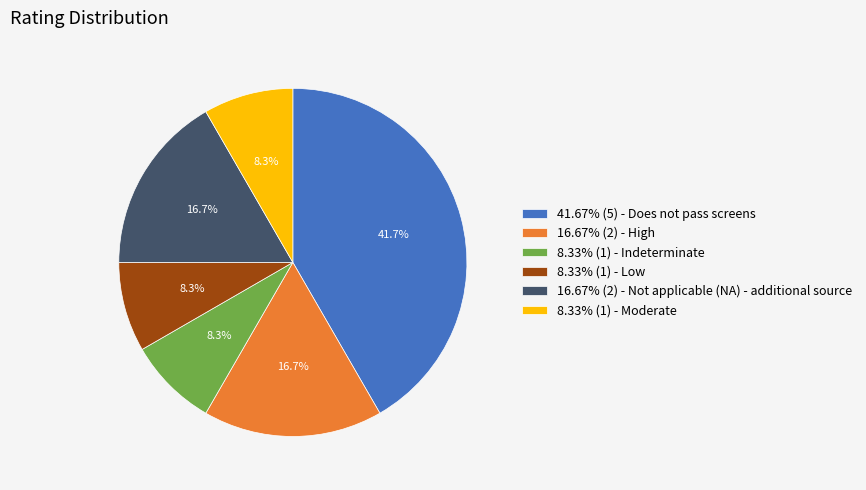

What percentage is NOT represented by 41.67% (5) - Does not pass screens?

58.3%